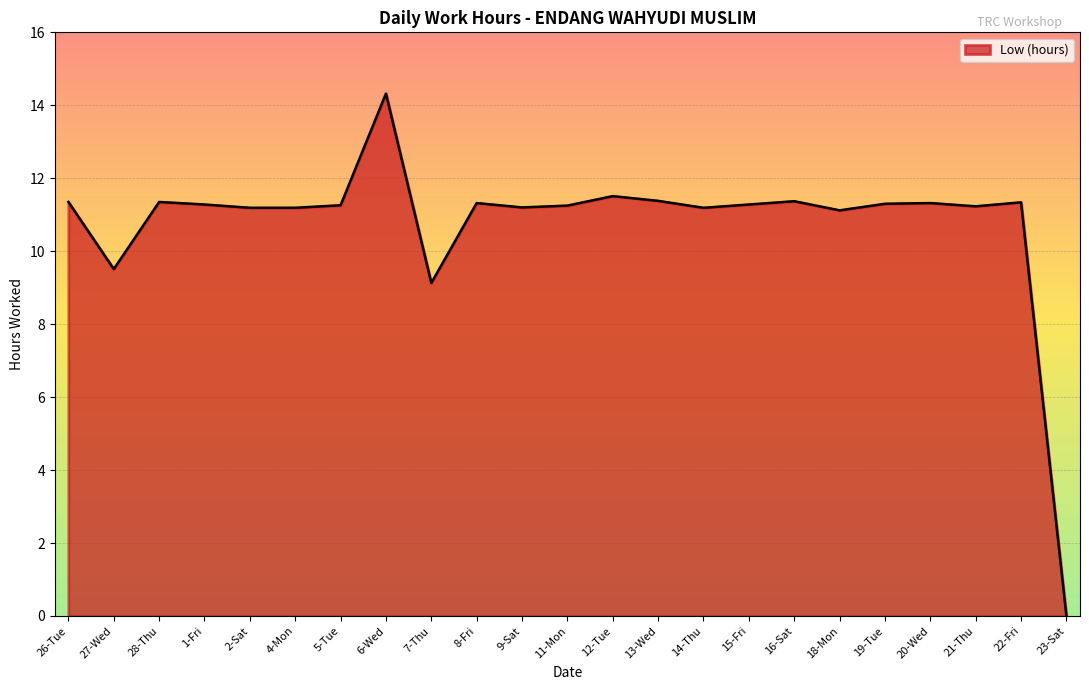

Which category has the highest value across all series?

6-Wed